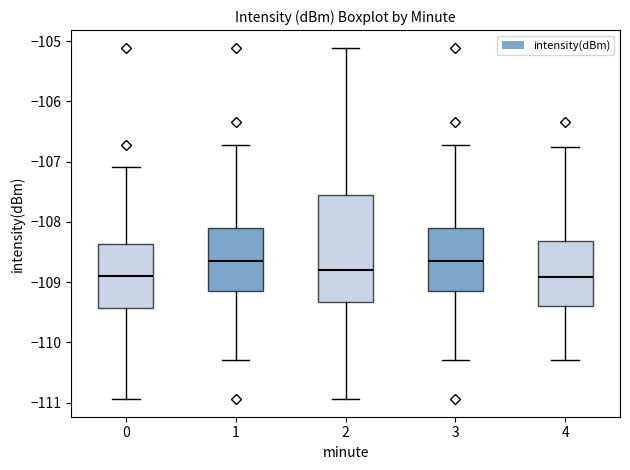

Reading left to right, read every box against the y-axis: the position of its median line, the range the box covers, and the ends of its whiskers. The values are not printed on the chart, so give them approximately, as read against the axis.

0: median -108.9, box -109.4 to -108.4, whiskers -110.9 to -107.1
1: median -108.7, box -109.2 to -108.1, whiskers -110.3 to -106.7
2: median -108.8, box -109.3 to -107.6, whiskers -110.9 to -105.1
3: median -108.7, box -109.2 to -108.1, whiskers -110.3 to -106.7
4: median -108.9, box -109.4 to -108.3, whiskers -110.3 to -106.8